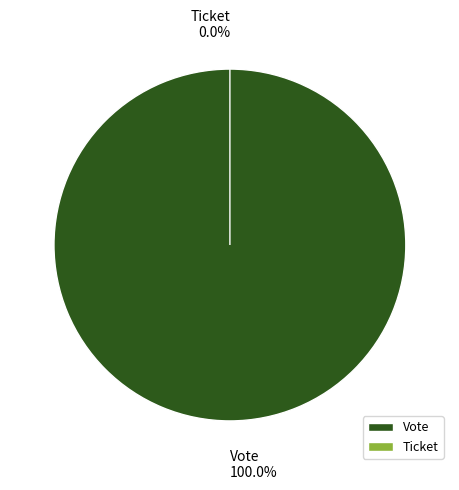

The Vote slice represents 100% of the pie. True or false?

True